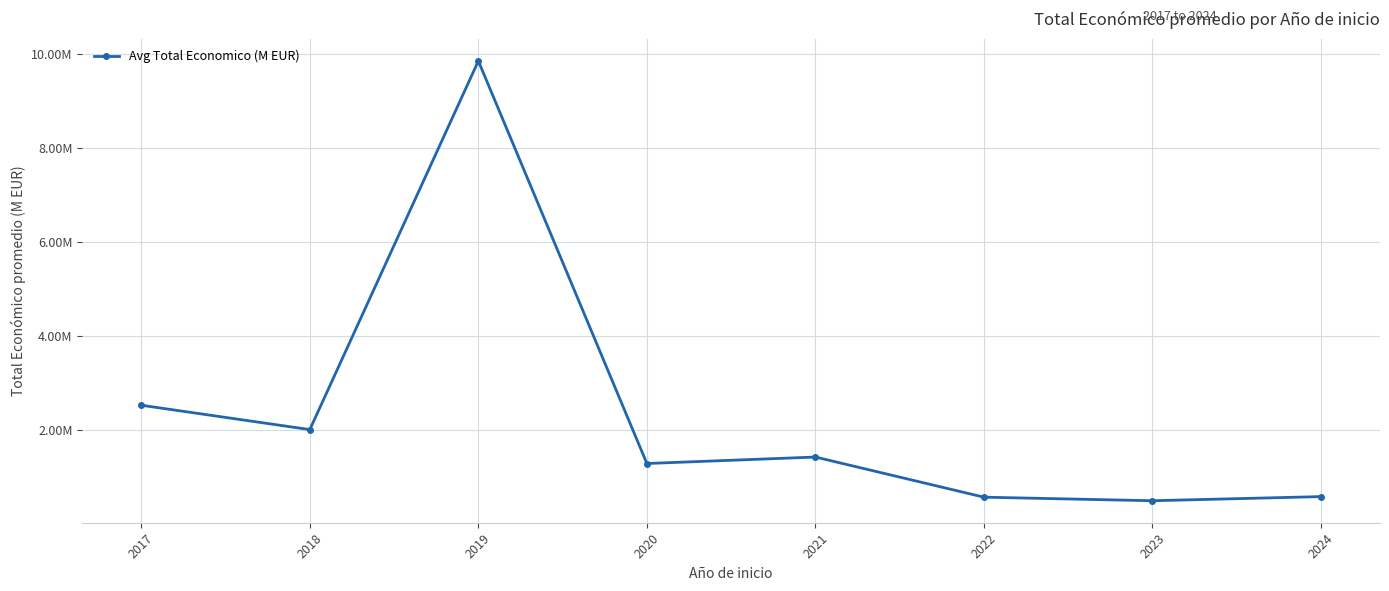

Which has a higher value, 2023 or 2020?

2020